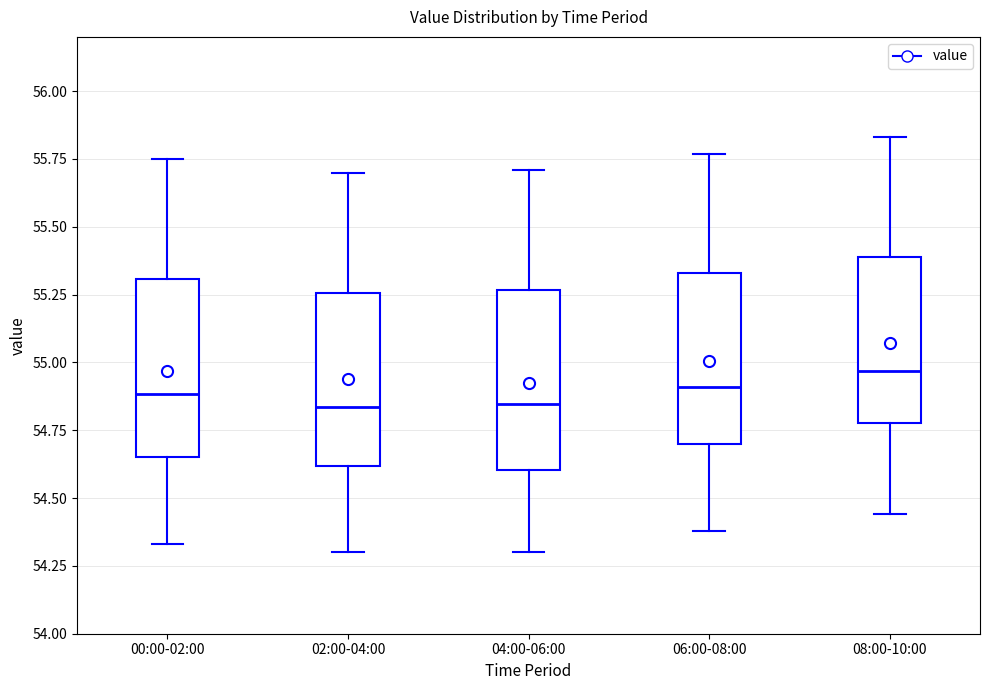

Reading left to right, transcribe this box plot: for each box, give where its median line is, the range the box spans, and where its two whiskers end, as read against the y-axis. The values are not printed on the chart, so give them approximately, as read against the axis.

00:00-02:00: median 54.90, box 54.65 to 55.30, whiskers 54.35 to 55.75
02:00-04:00: median 54.85, box 54.60 to 55.25, whiskers 54.30 to 55.70
04:00-06:00: median 54.85, box 54.60 to 55.25, whiskers 54.30 to 55.70
06:00-08:00: median 54.90, box 54.70 to 55.35, whiskers 54.40 to 55.75
08:00-10:00: median 54.95, box 54.80 to 55.40, whiskers 54.45 to 55.85